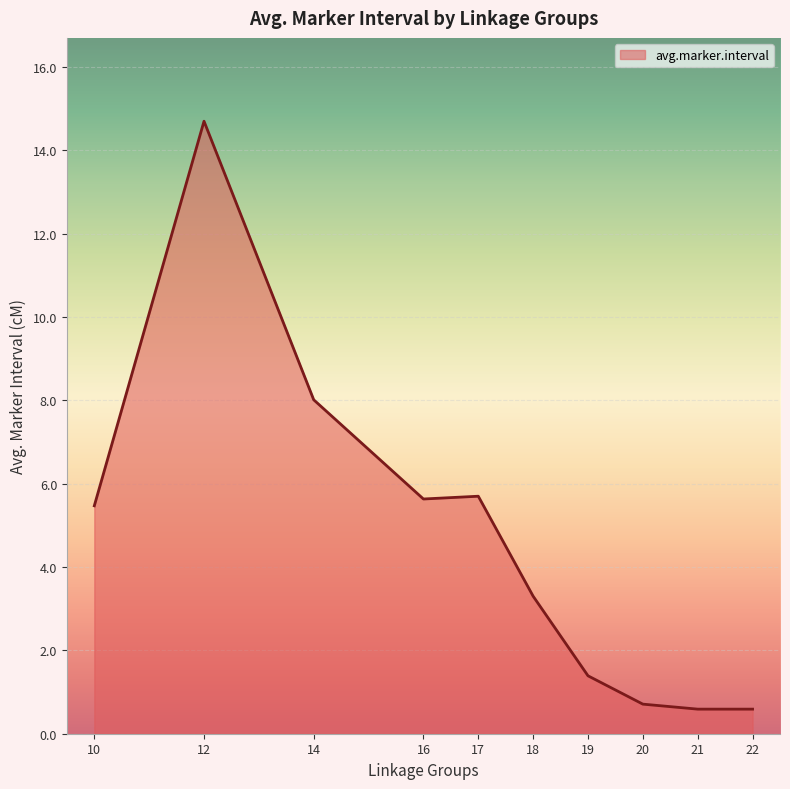

Approximately how many times larger is the value at 14 compared to 19?

5.8